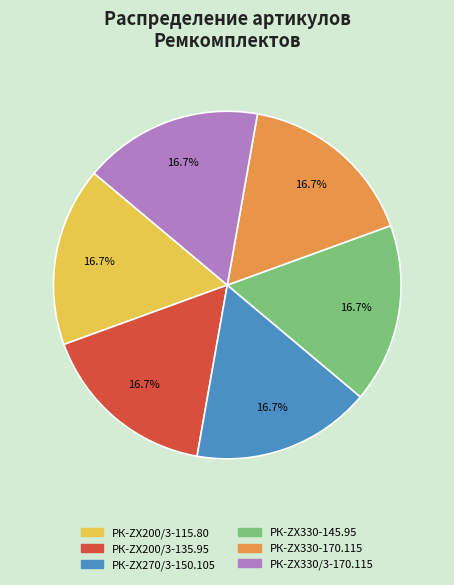

To the nearest percent, what is the combined percentage of РК-ZX270/3-150.105 and РК-ZX330/3-170.115?

33%